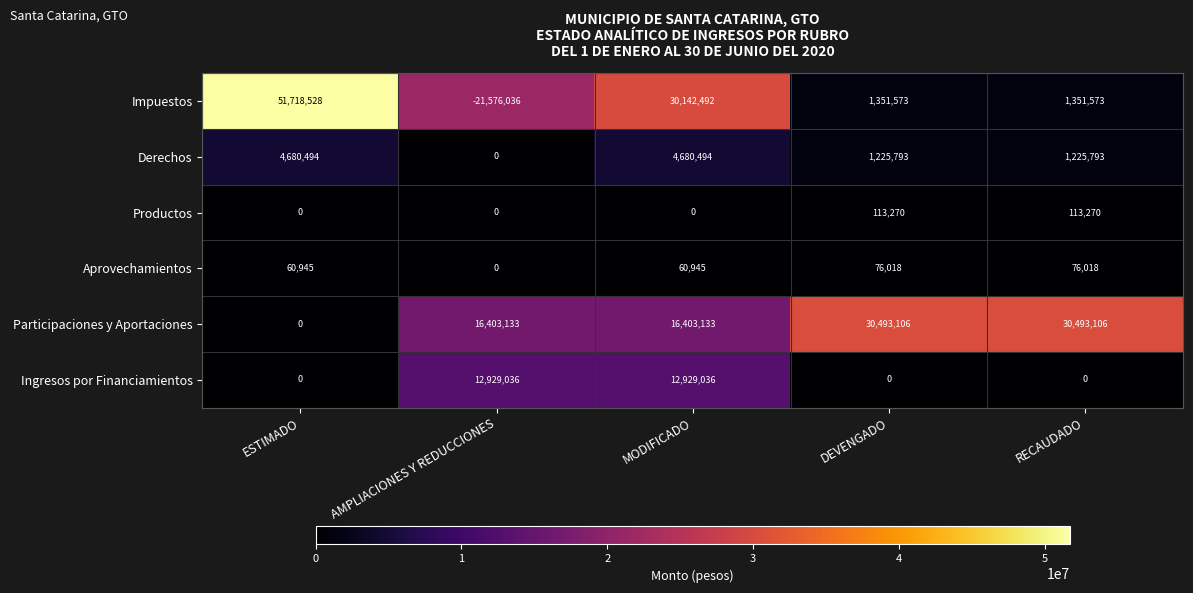

Count the number of categories in the chart.

5